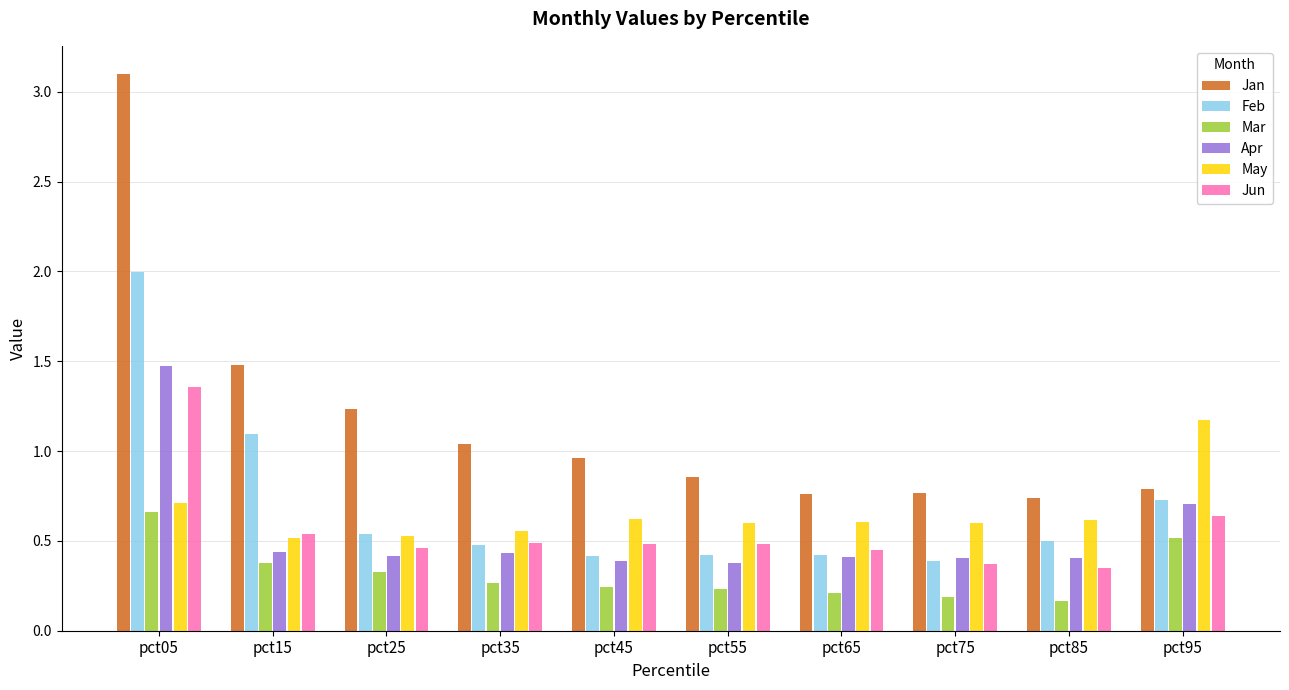

What is the total value across all series at pct85?

2.8